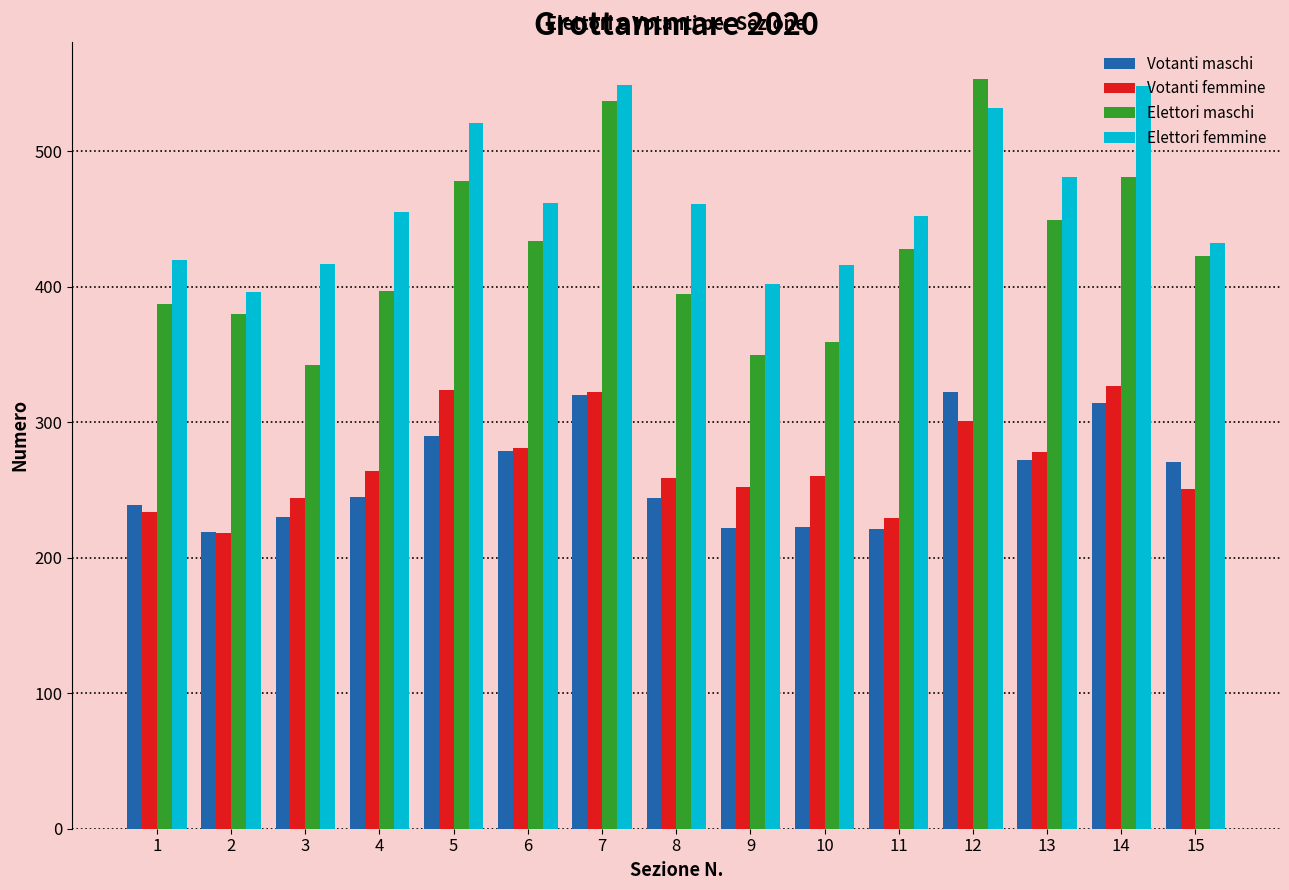

What is the maximum value for Votanti femmine?

327